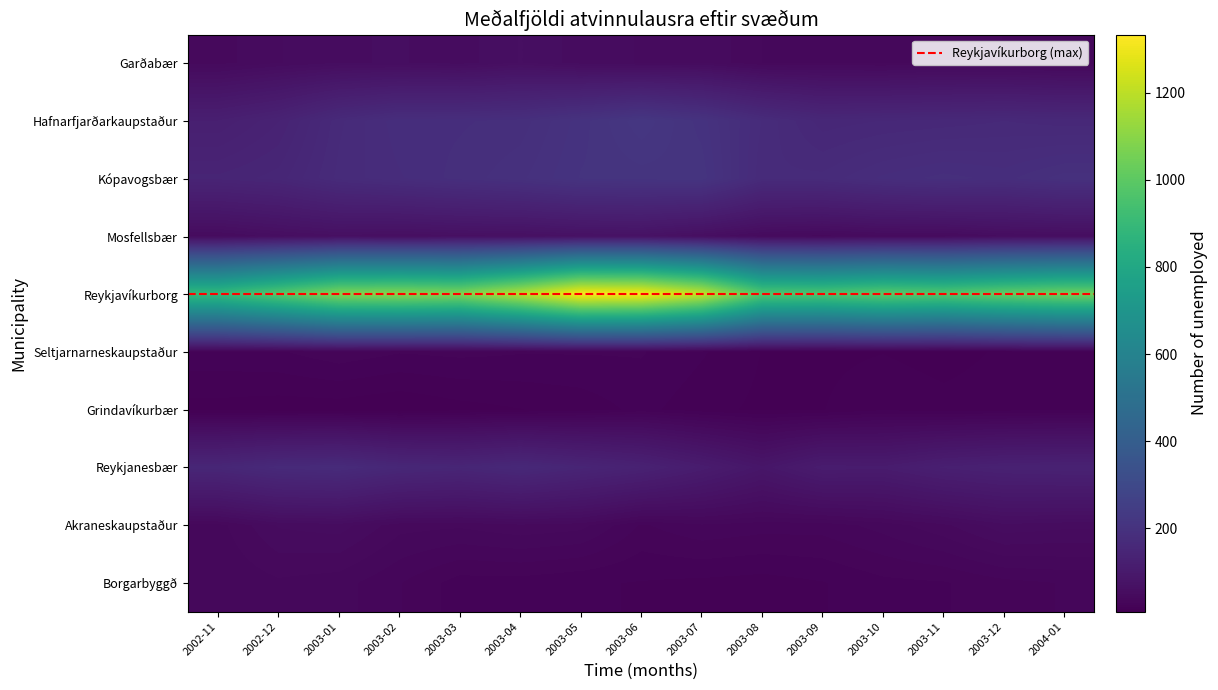

The Mosfellsbær series shows 72 at 2003-06. True or false?

True